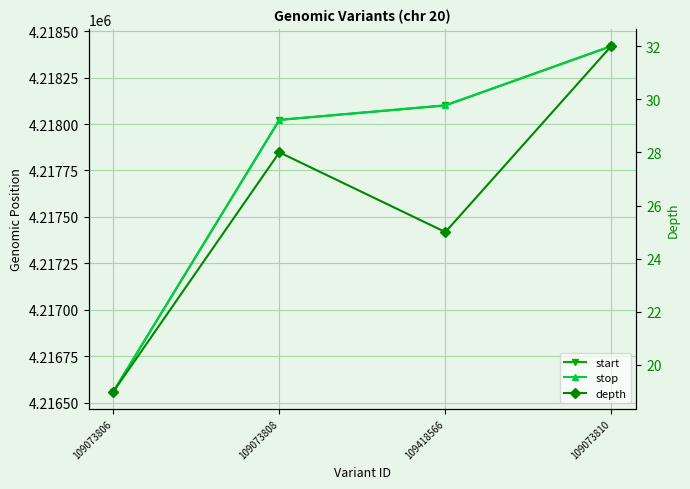

True or false: depth and stop cross at least once.

False